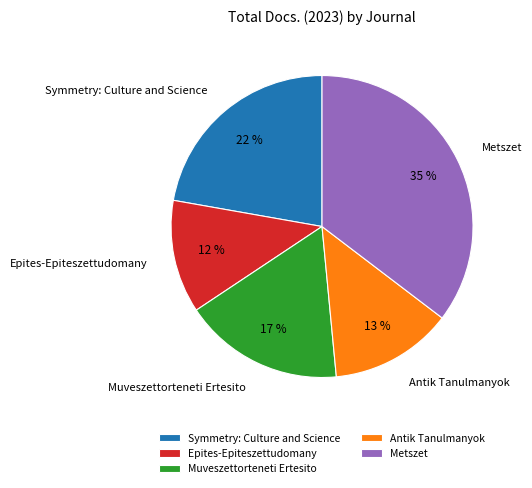

To the nearest percent, what portion does Muveszettorteneti Ertesito represent?

17%